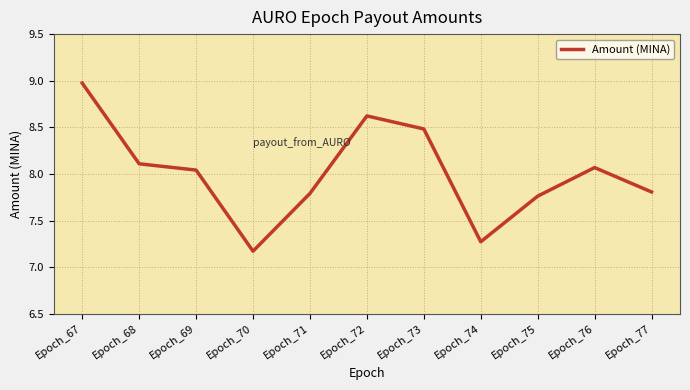

True or false: the data shows 10.8 at Epoch_75.

False